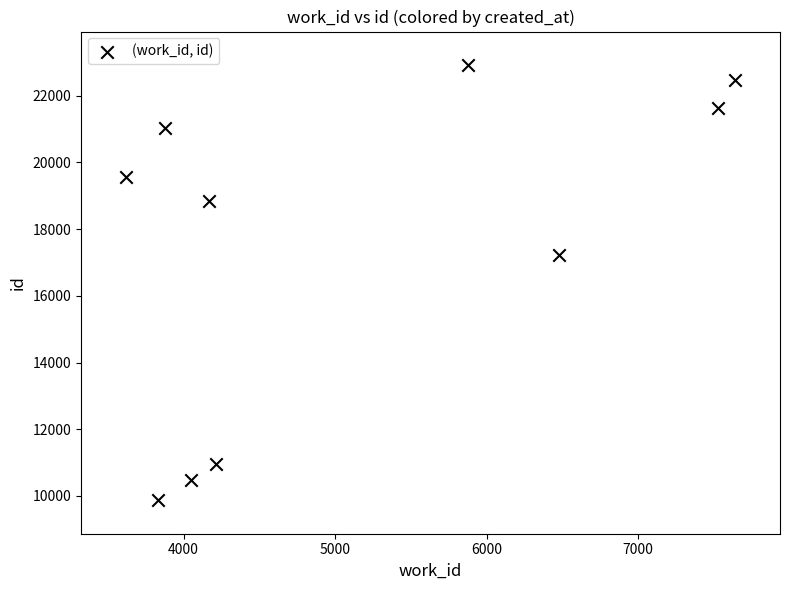

What Y value in the scatter plot is closest to 16396?

17228